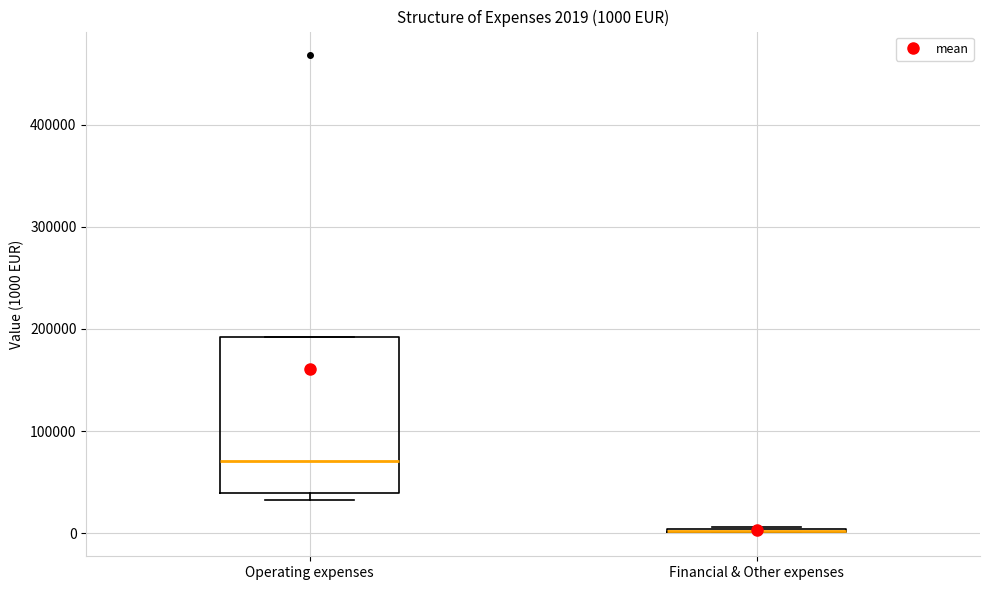

Which box is the tallest, from its lower edge to its upper edge?

Operating expenses